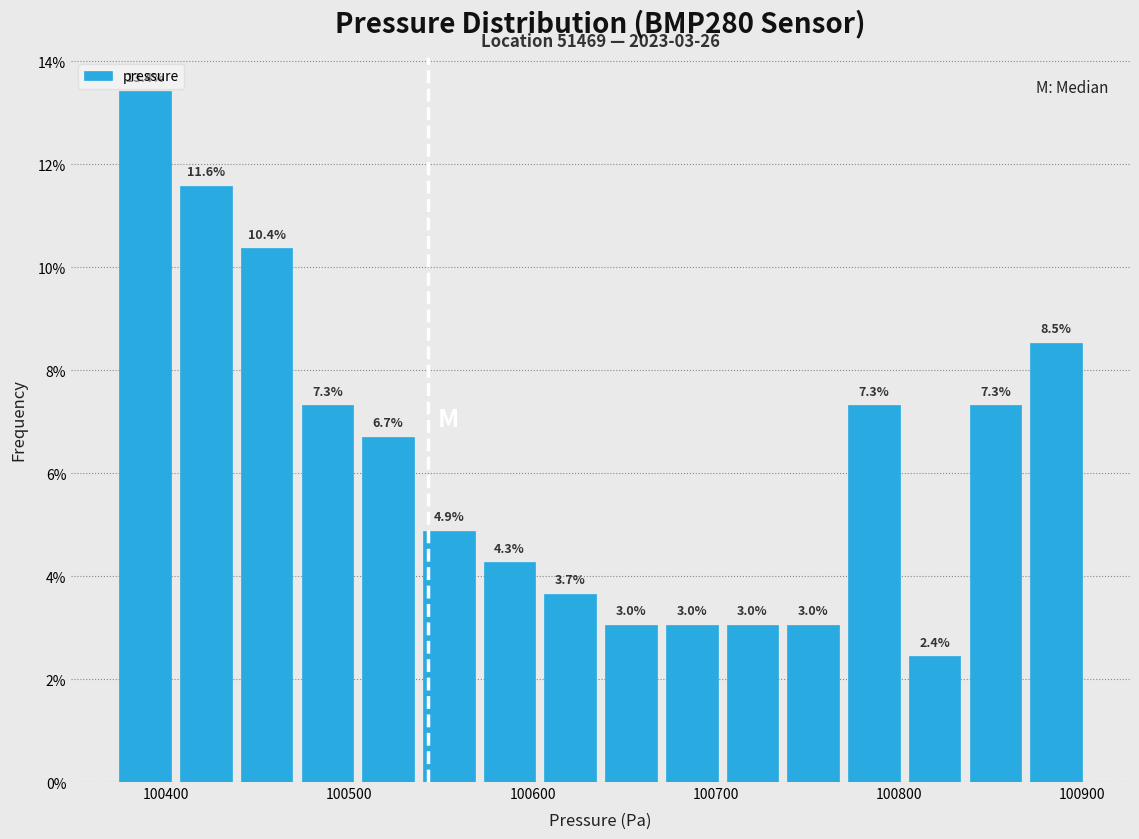

Around what value on the x-axis is the tallest bar? Give the approximate position of its centre, as read against the axis.

100390